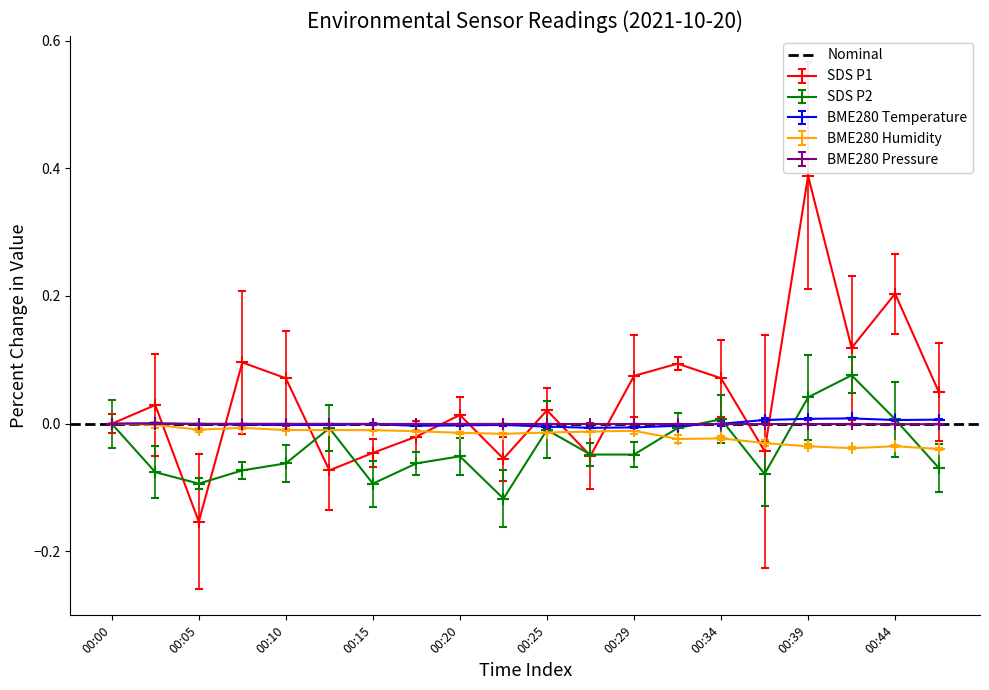

What is the difference between the SDS_P2 values at 00:03 and 00:32?

0.1